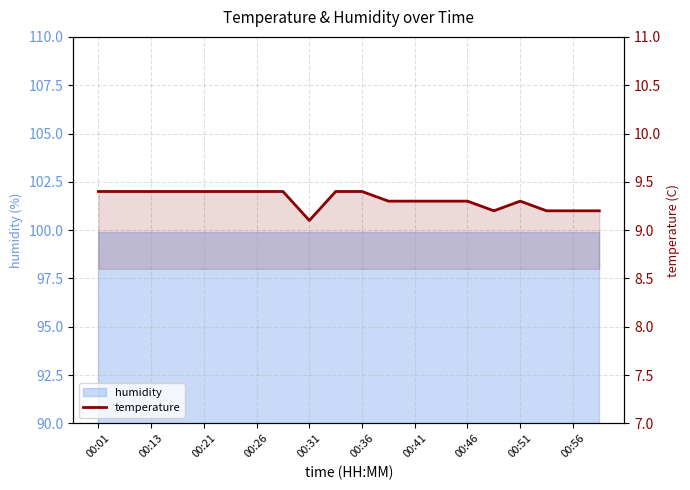

What is the maximum value shown in the chart?

9.4